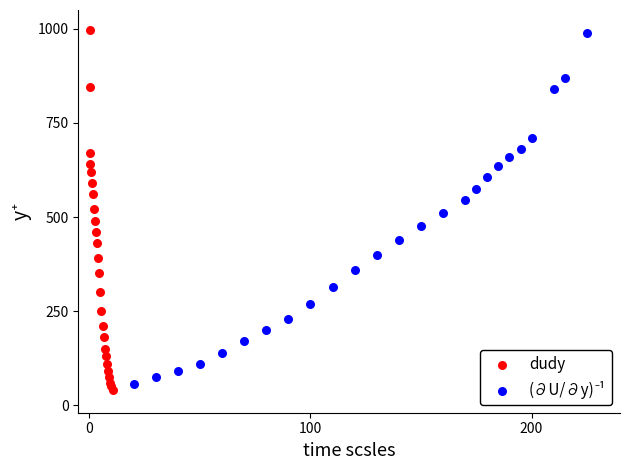

Which series has the largest Y range (max minus min)?

dudy